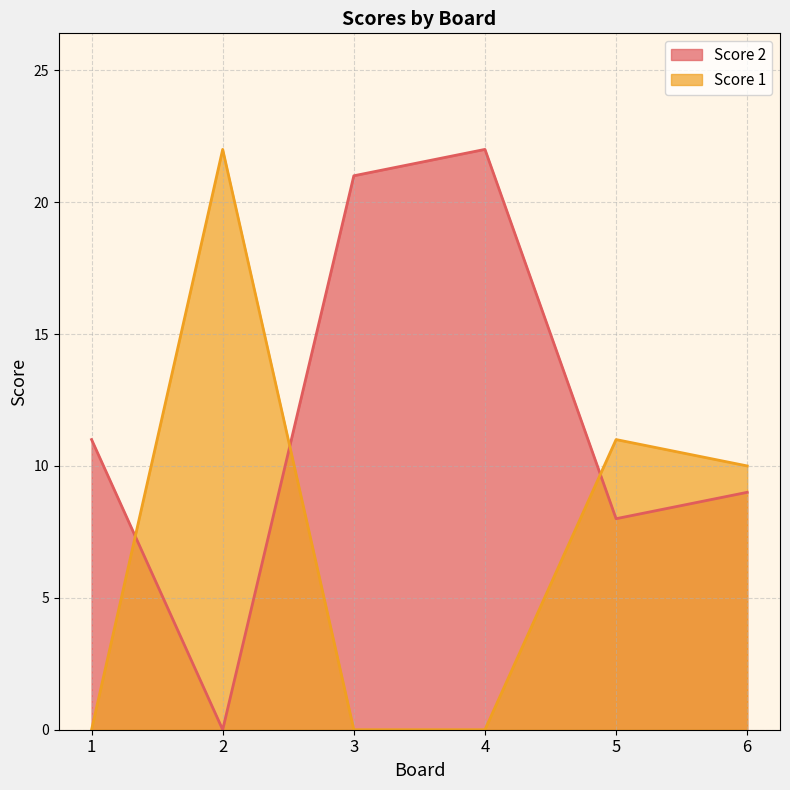

At which label does Score 2 first exceed 11?

3